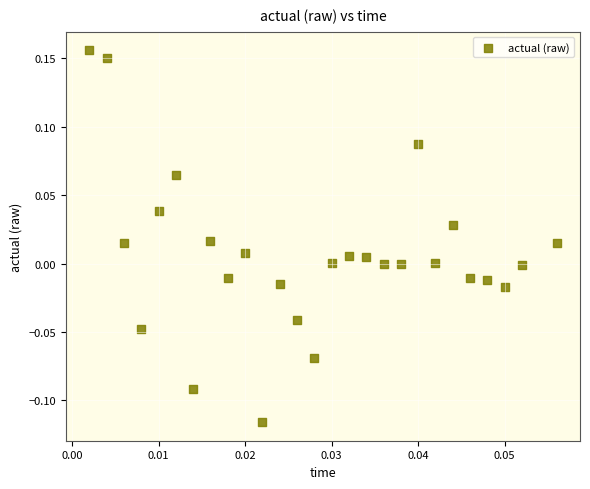

What is the range of Y values (max minus min)?

0.3